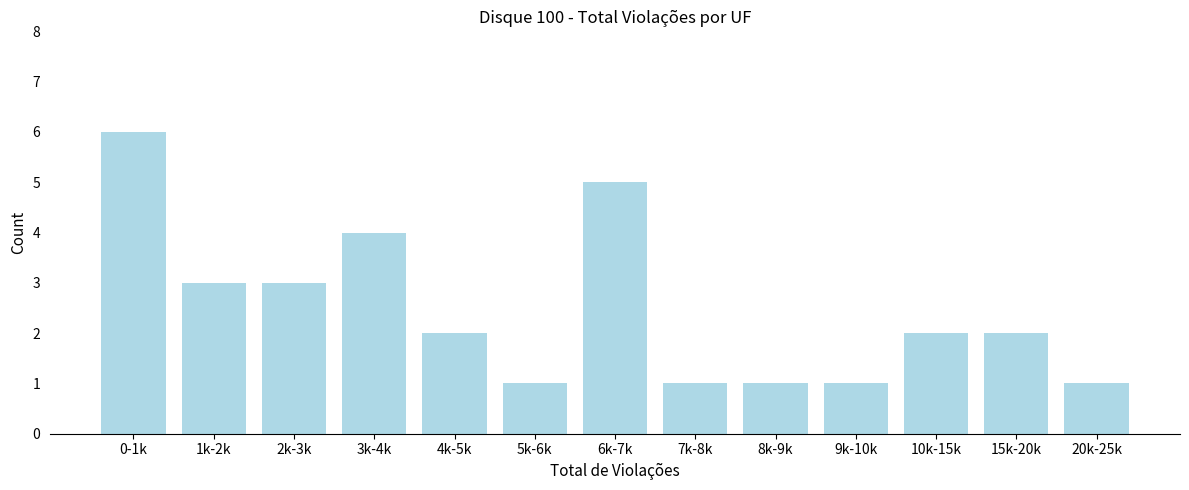

Reading left to right, transcribe all the data shown in this chart.

0-1k=6	1k-2k=3	2k-3k=3	3k-4k=4	4k-5k=2	5k-6k=1	6k-7k=5	7k-8k=1	8k-9k=1	9k-10k=1	10k-15k=2	15k-20k=2	20k-25k=1